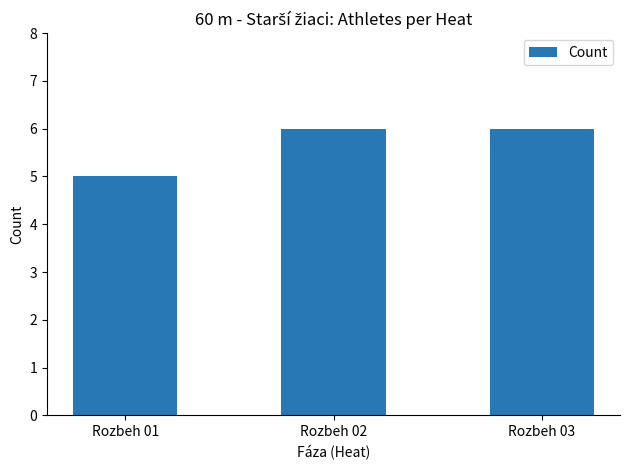

What is the sum of the values at Rozbeh 01 and Rozbeh 02?

11